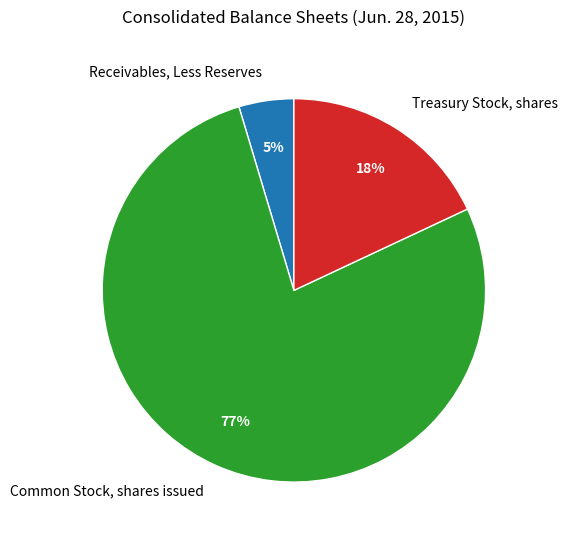

Approximately how many times larger is the value at Receivables, Less Reserves compared to Treasury Stock, shares?

0.3